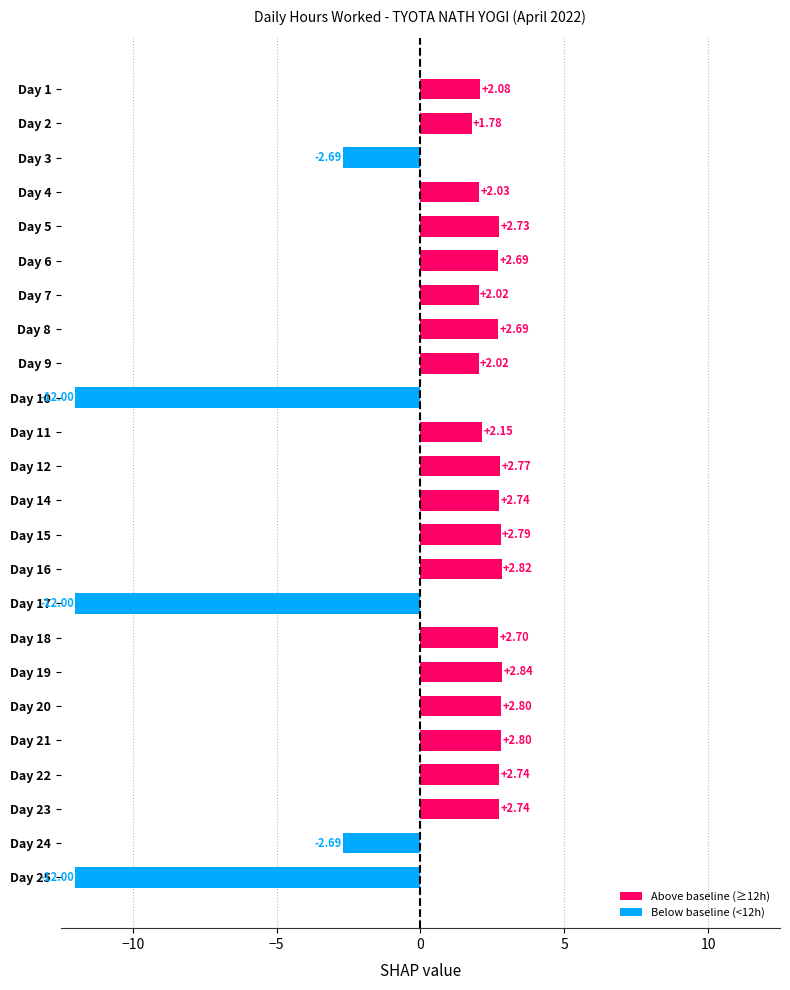

What is the difference between the maximum and minimum values?

14.8